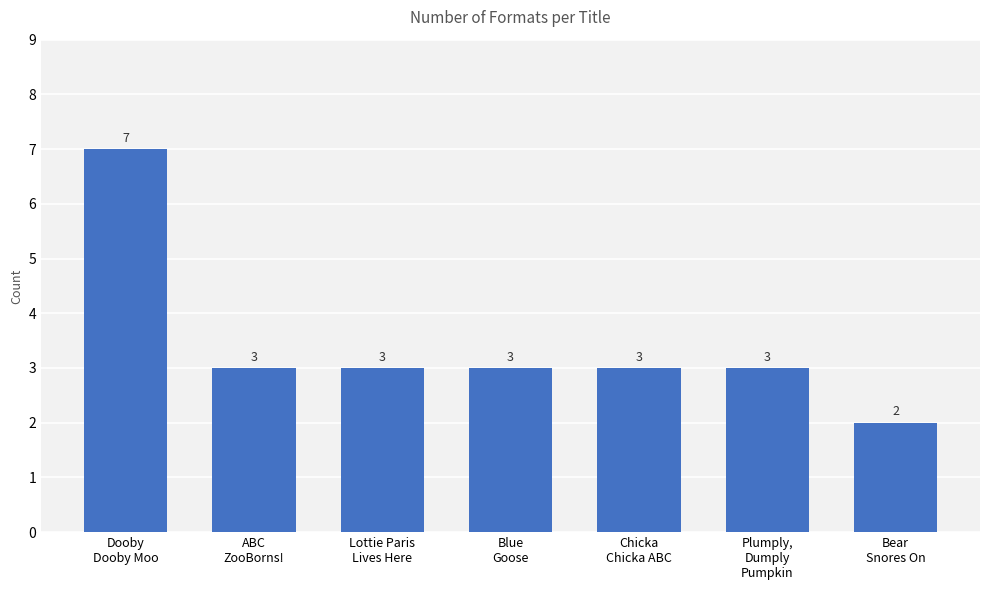

What is the sum of the values at ABC
ZooBorns! and Bear
Snores On?

5